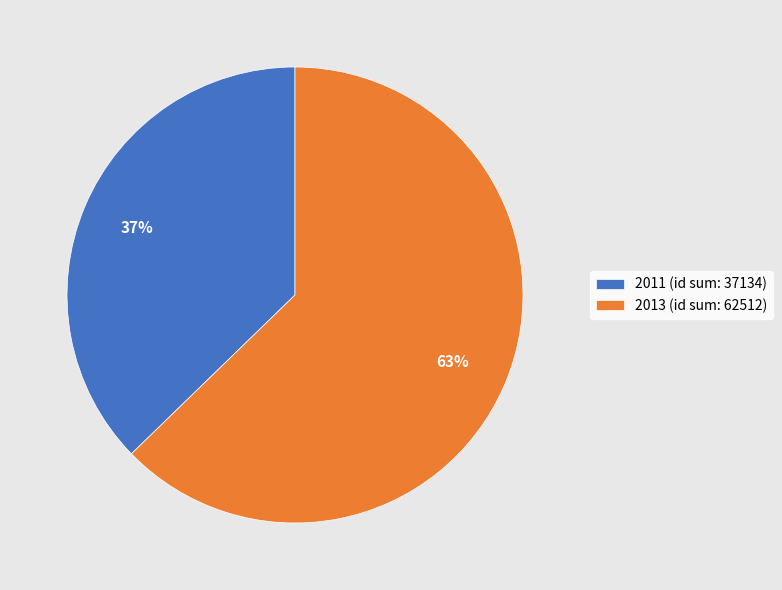

To the nearest percent, what percentage of the pie is 2013 (id sum: 62512)?

63%